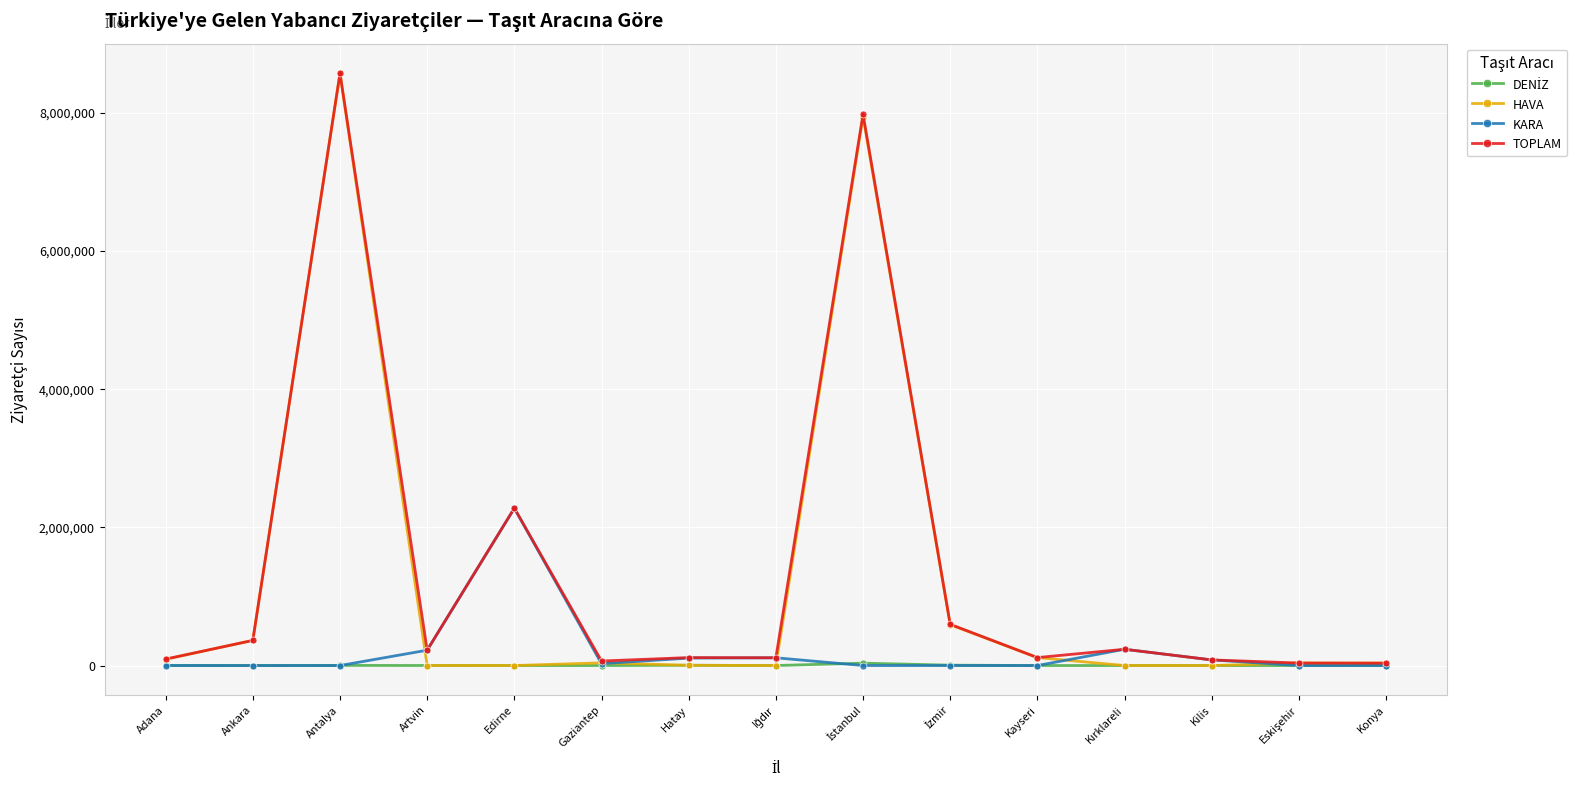

What is the label of the 1st point from the left?

Adana